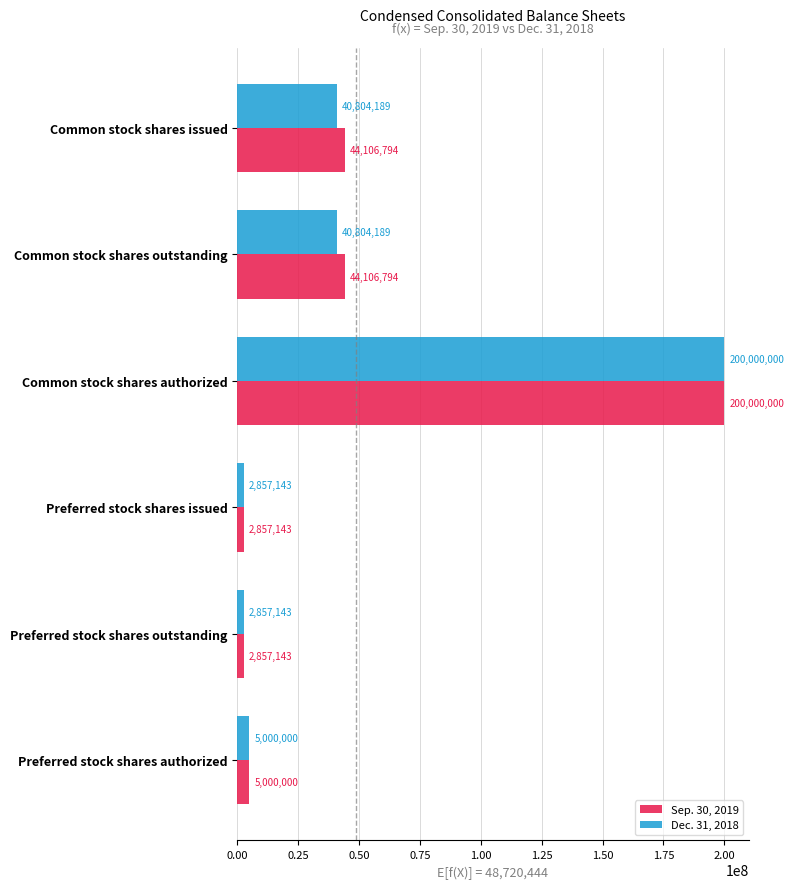

True or false: Sep. 30, 2019 has a value of 2857143 at Preferred stock shares issued.

True